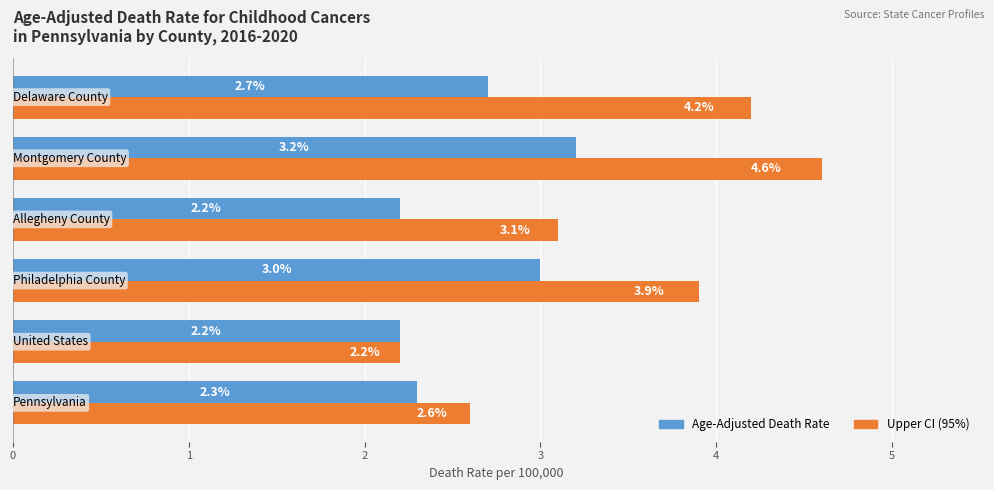

What is the sum of all Age-Adjusted Death Rate values?

15.6